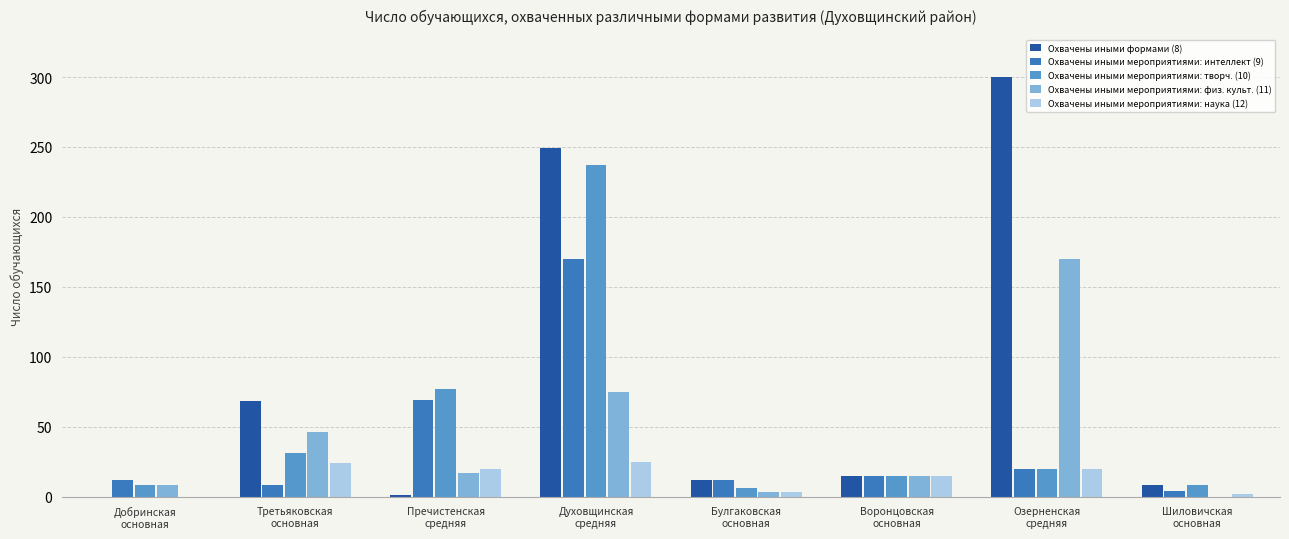

How many groups of bars are there?

8